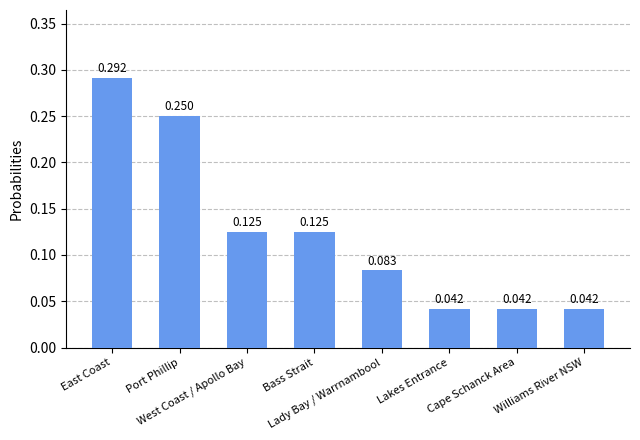

How many distinct data groups are displayed?

1